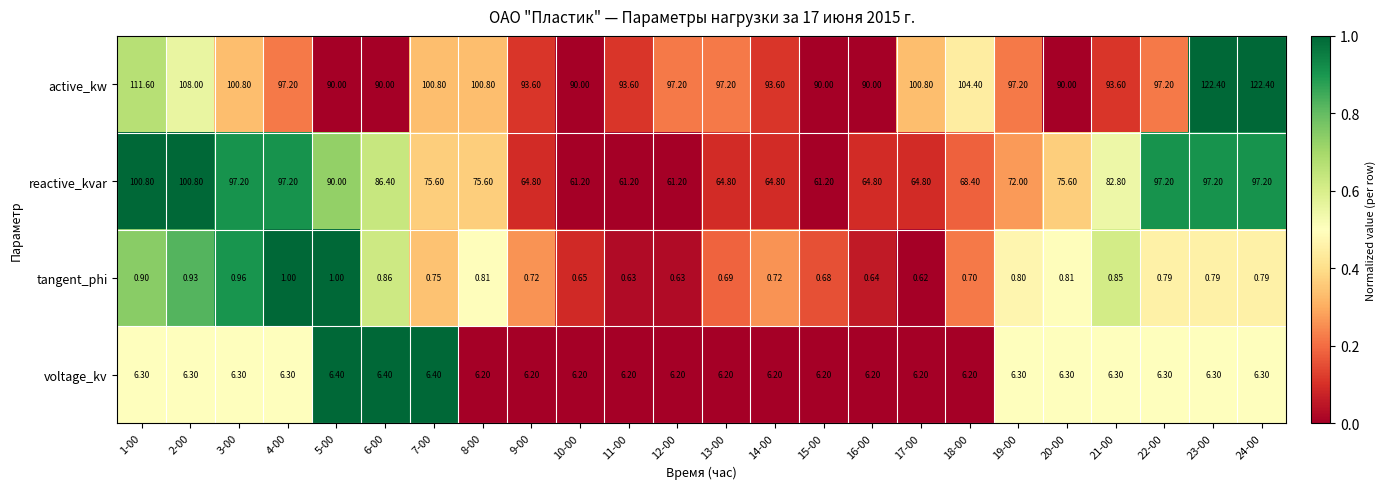

Which series has the widest spread of values?

reactive_kvar